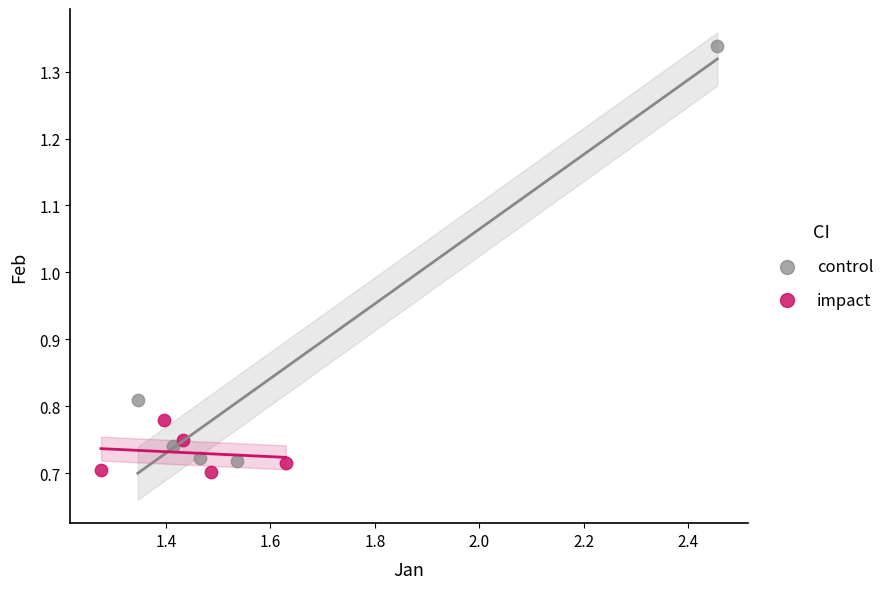

Which series reaches the maximum Y coordinate?

control